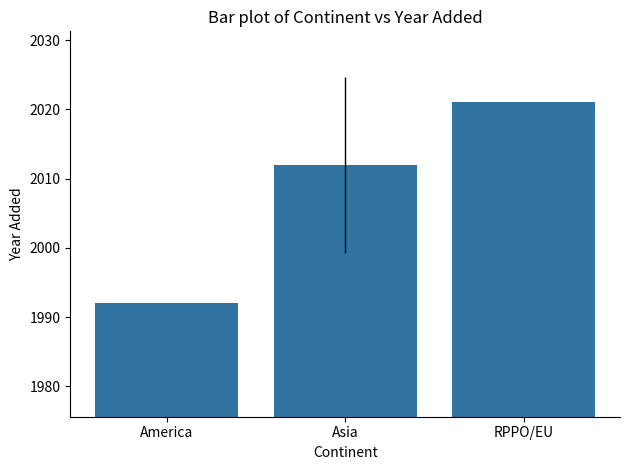

How many values are between 1992 and 2021?

3